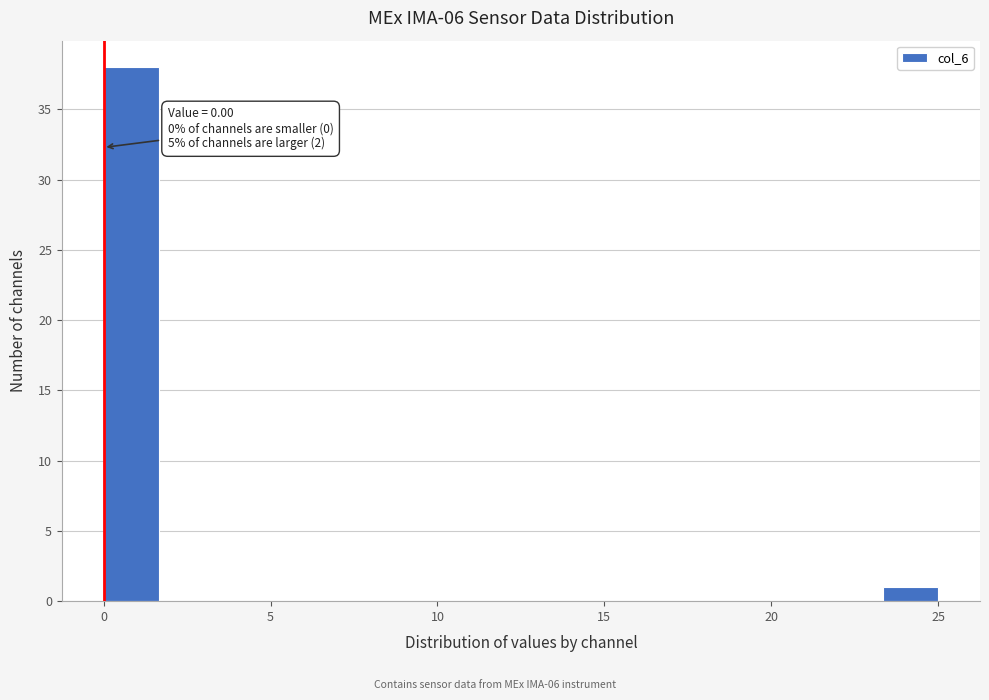

Read against the x-axis, roughly where is the centre of the tallest bar?

1.0